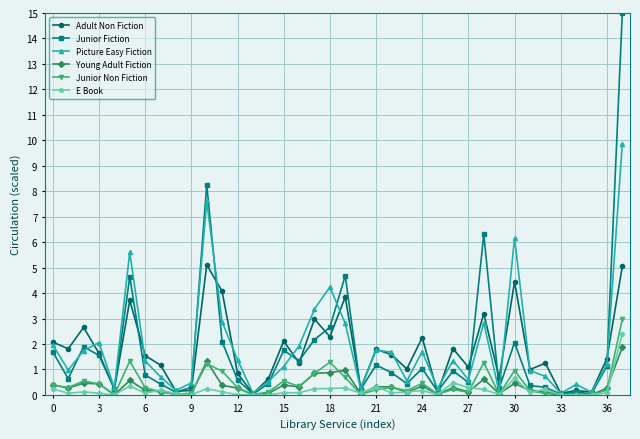

Which series has the largest range (max minus min)?

Junior Fiction